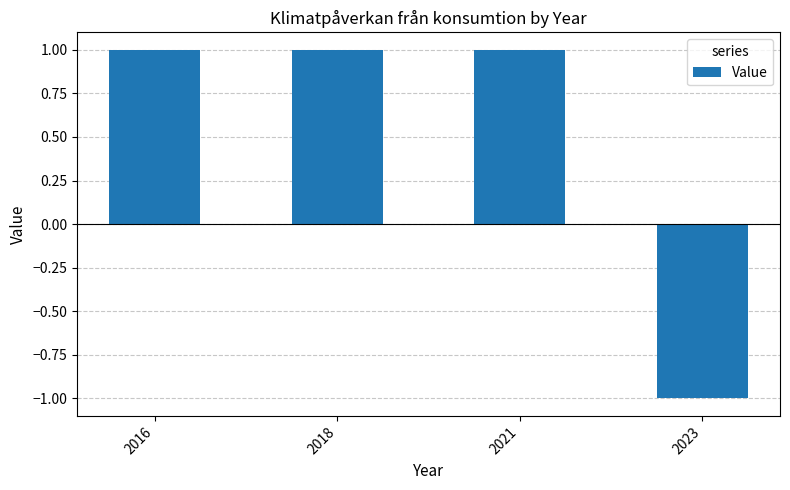

What is the change in value from 2016 to 2023?

-2